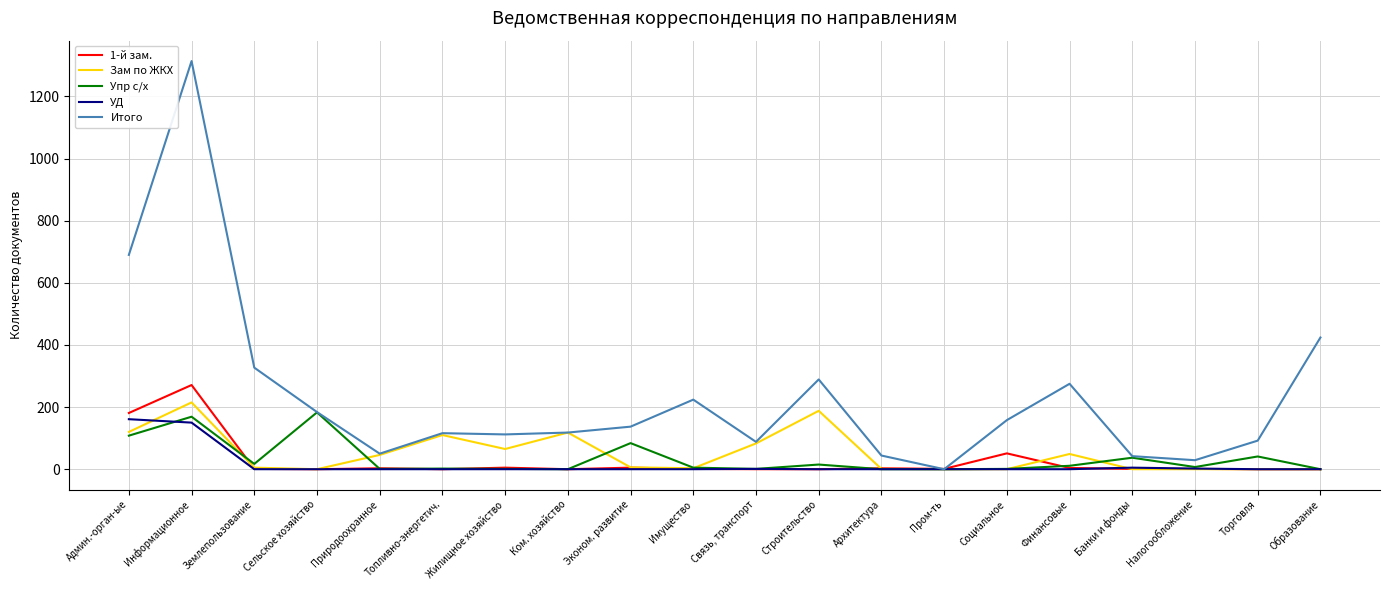

True or false: Упр с/х and УД cross at least once.

True